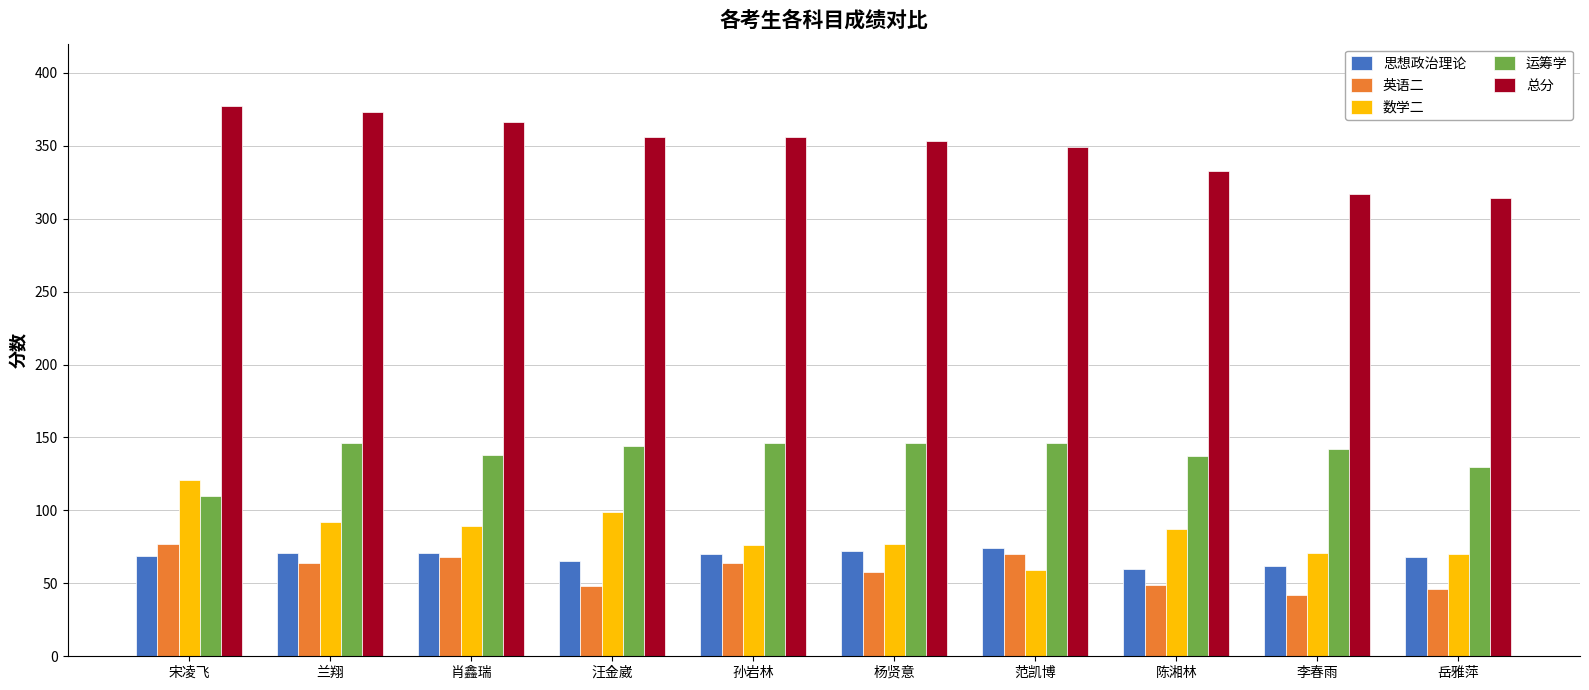

Are the bars horizontal?

No